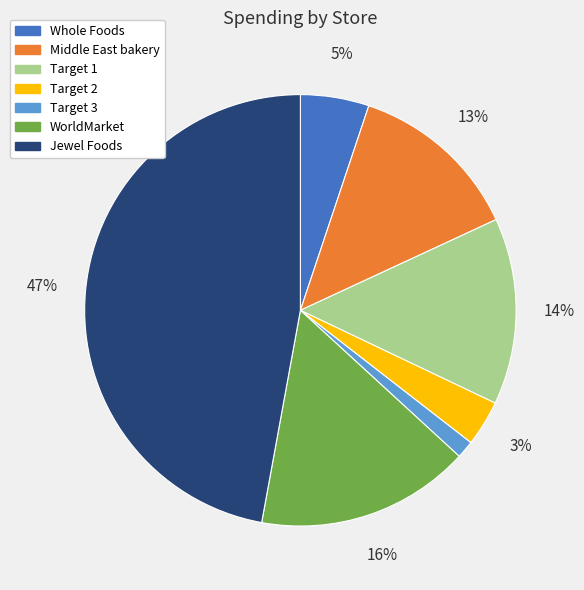

Between Target 3 and Whole Foods, which is larger?

Whole Foods